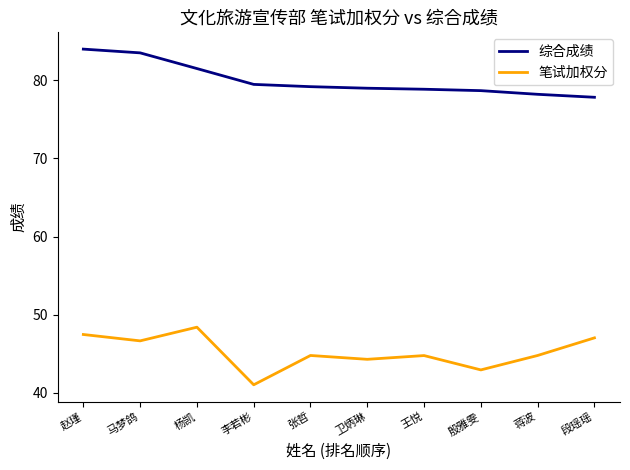

Is this an area chart (filled region under the line)?

No